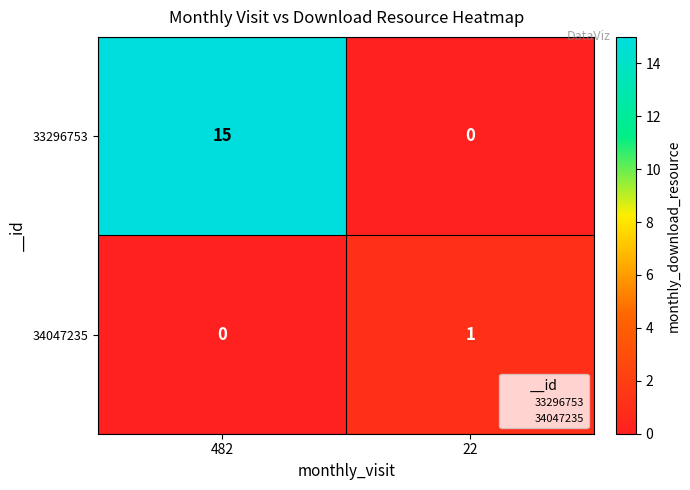

Which series has the largest range (max minus min)?

33296753